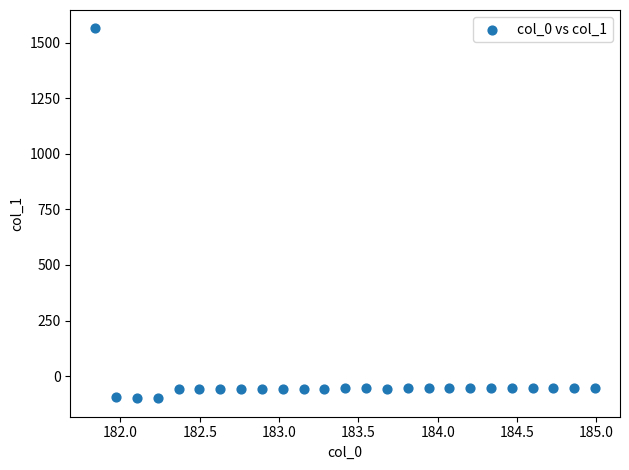

What is the range of X values (max minus min)?

3.1